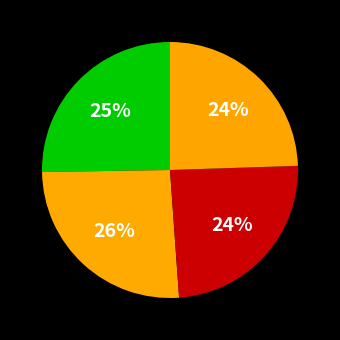

Count the number of slices in the pie.

4